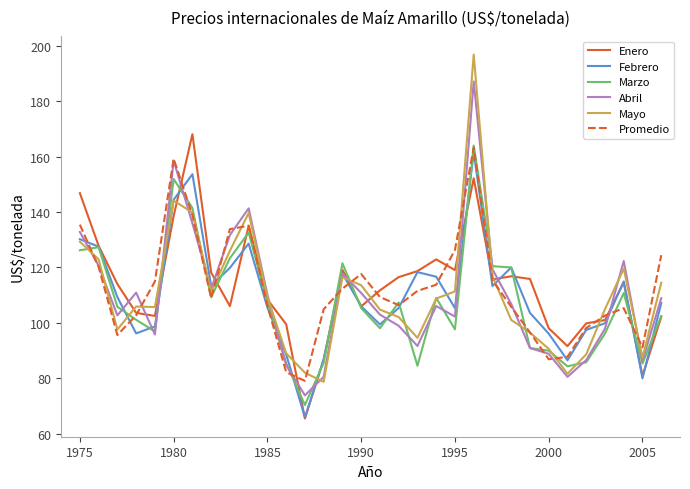

What is the greatest value displayed?

196.8